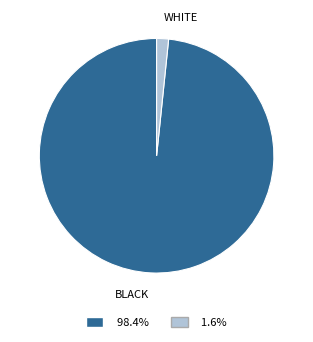

Is BLACK the majority of the pie?

Yes